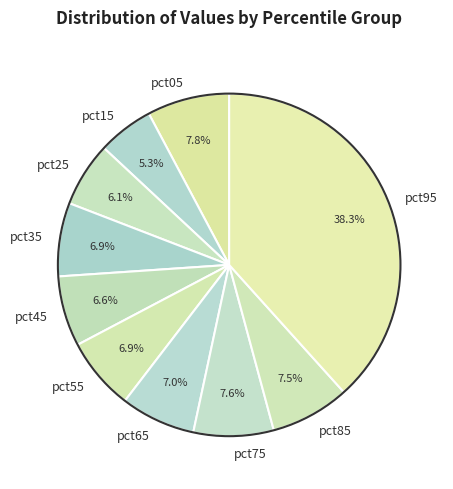

The pct75 slice represents 8% of the pie. True or false?

True